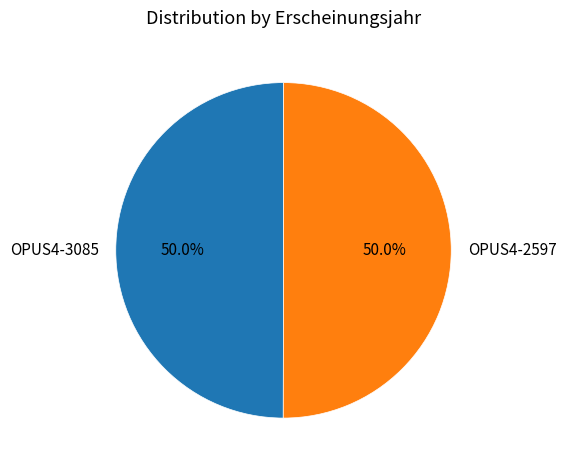

Approximately how many times larger is the value at OPUS4-2597 compared to OPUS4-3085?

1.0